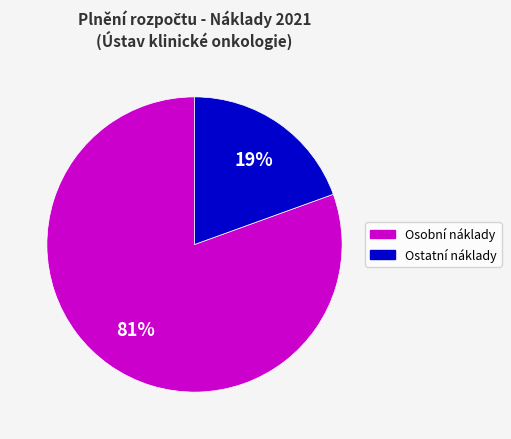

Is there a majority slice in this chart?

Yes